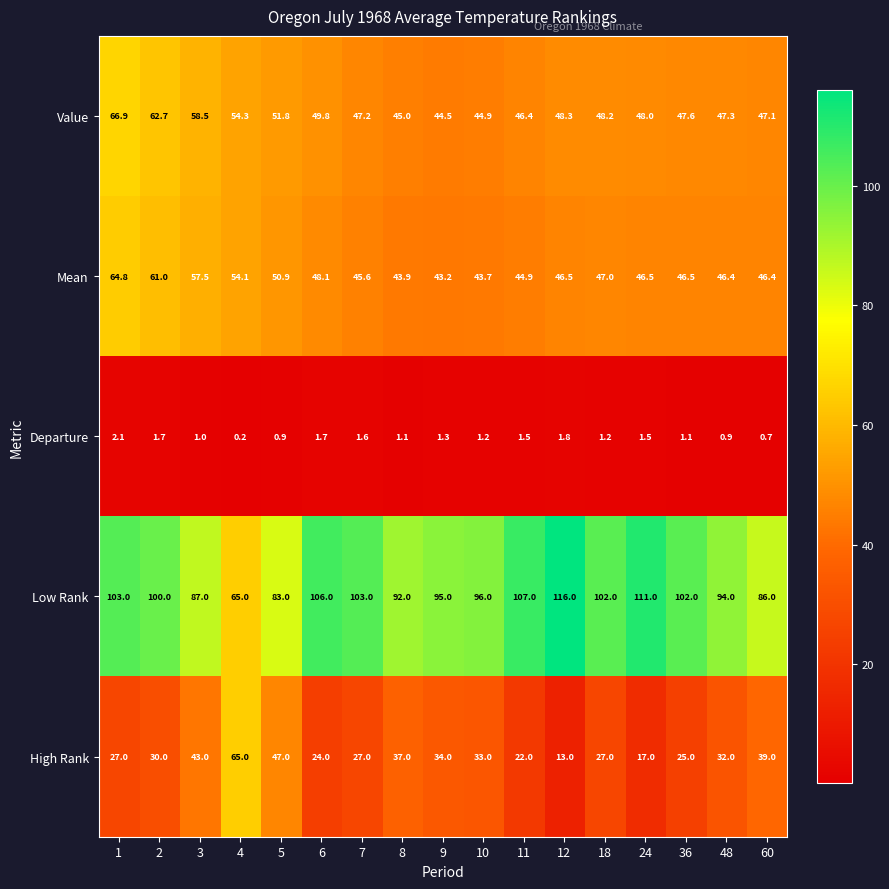

At which label is High Rank closest to 39?

60